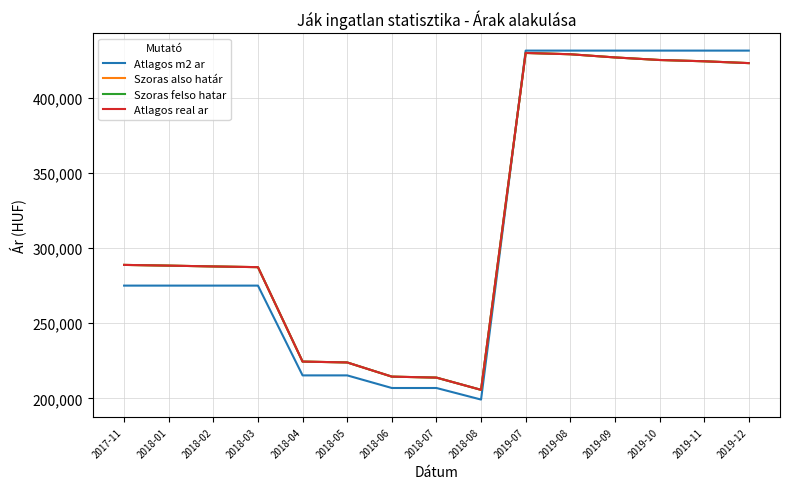

What is the value of the Szoras also határ point at the 2nd from the left?

288291